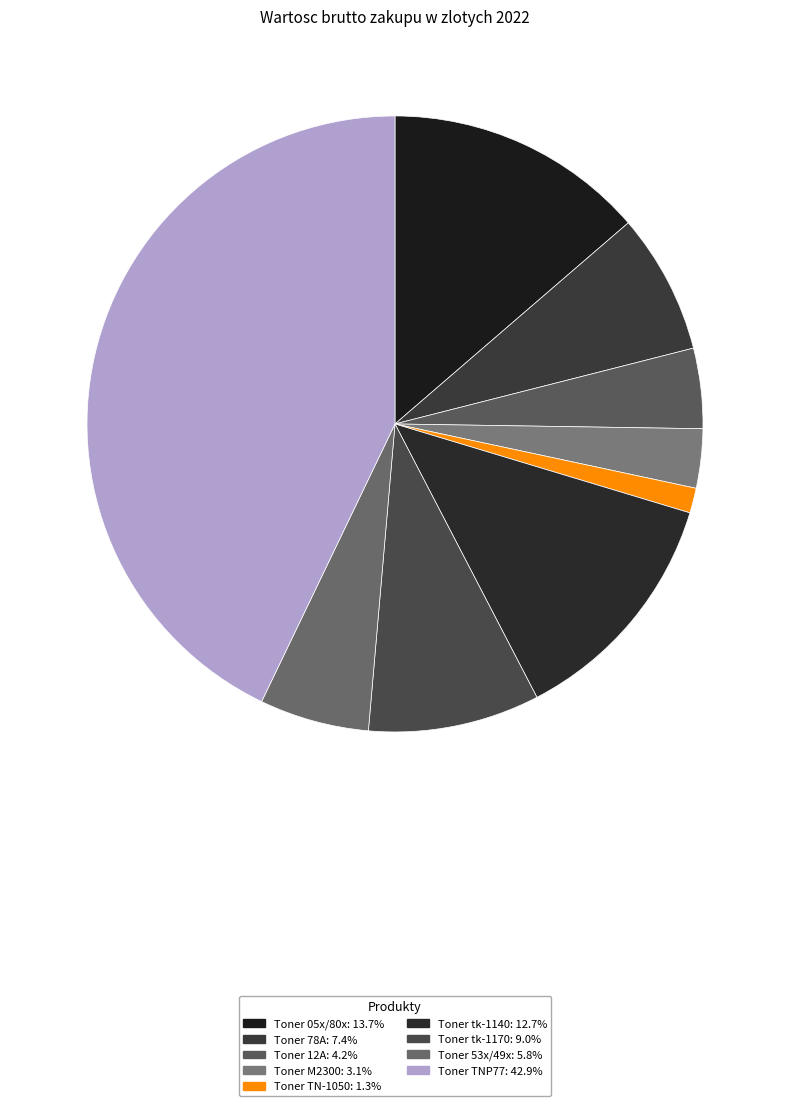

What is the change in value from Toner M2300 to Toner 53x/49x?

+139.2